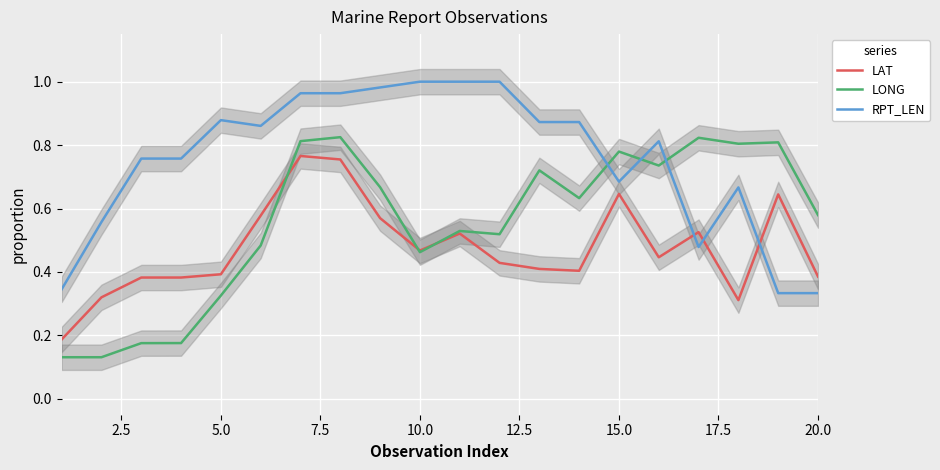

True or false: LAT and RPT_LEN intersect in this chart.

True